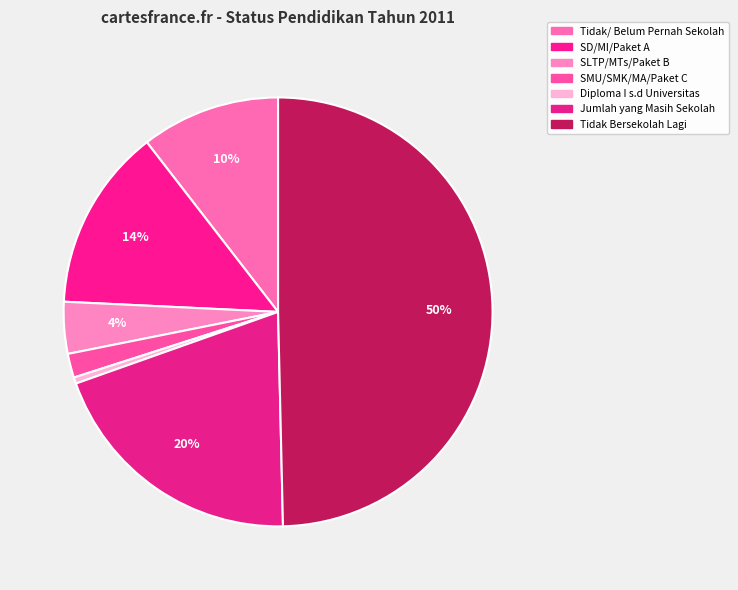

Does Diploma I s.d Universitas represent more than half of the total?

No